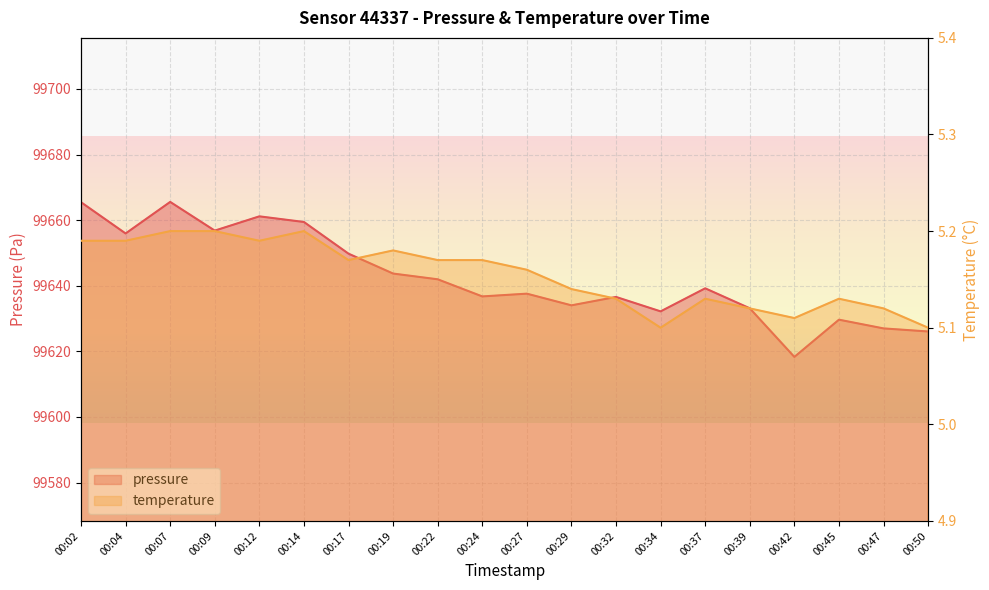

Rank the series at 00:12 from highest to lowest value.

pressure, temperature